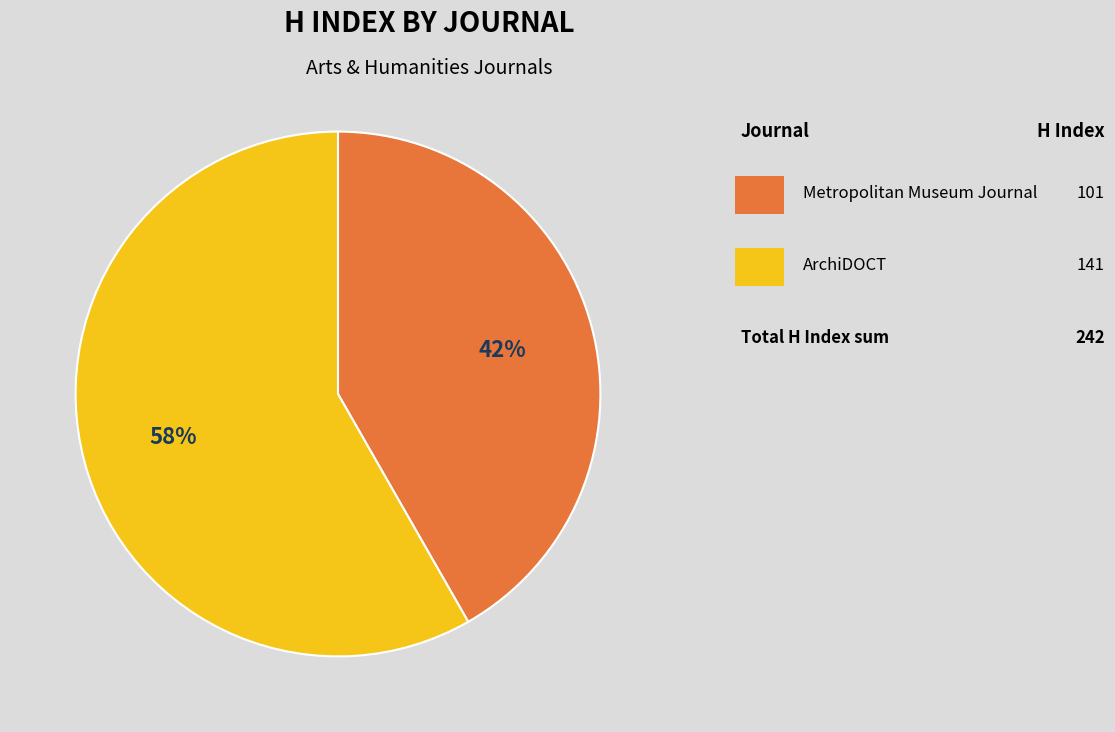

Does any single category account for the majority?

Yes